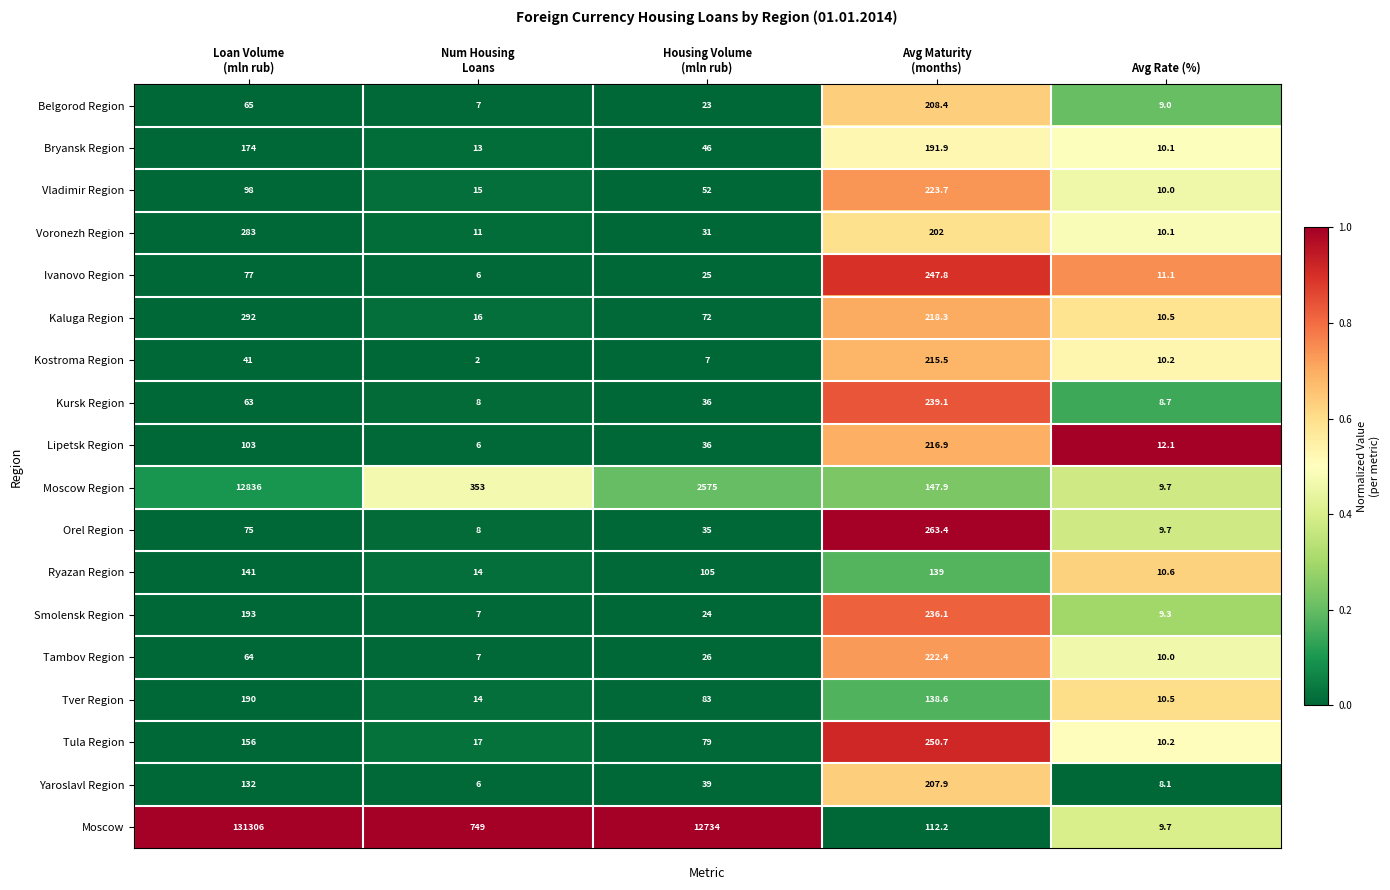

Rank the series at Loan Volume
(mln rub) from highest to lowest value.

Moscow, Moscow Region, Kaluga Region, Voronezh Region, Smolensk Region, Tver Region, Bryansk Region, Tula Region, Ryazan Region, Yaroslavl Region, Lipetsk Region, Vladimir Region, Ivanovo Region, Orel Region, Belgorod Region, Tambov Region, Kursk Region, Kostroma Region